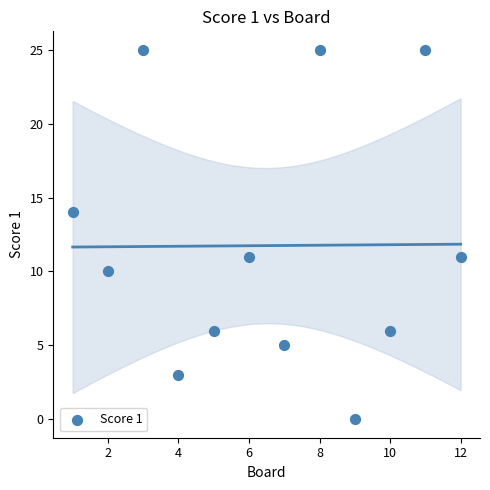

What is the average X value?

6